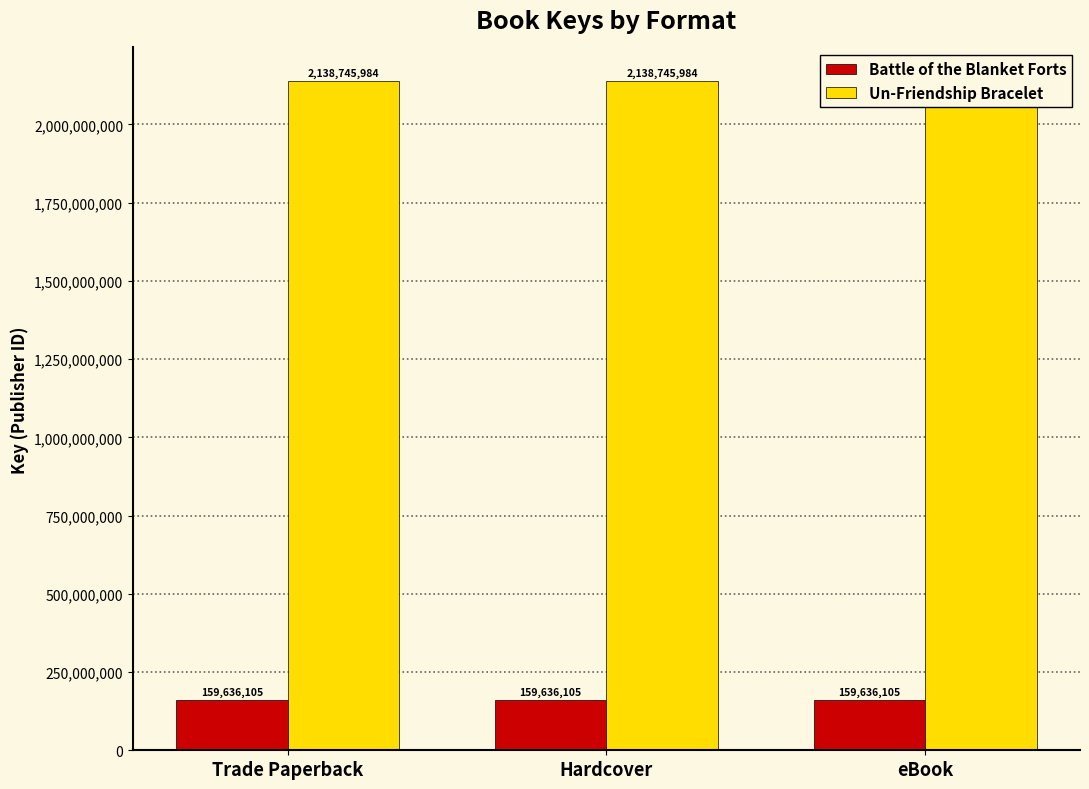

Rank the categories by Un-Friendship Bracelet value from highest to lowest.

Trade Paperback, Hardcover, eBook